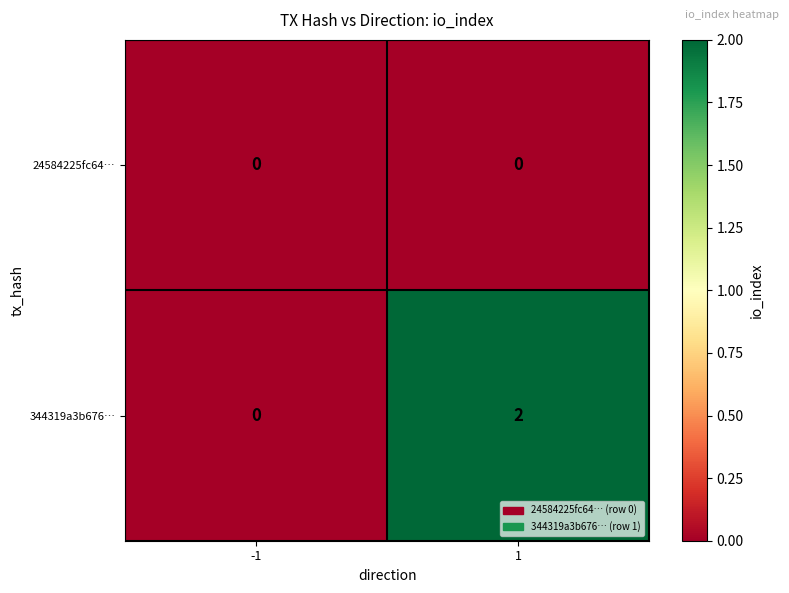

Reading left to right, transcribe all the data shown in this chart.

24584225fc64…: 0	0
344319a3b676…: 0	2